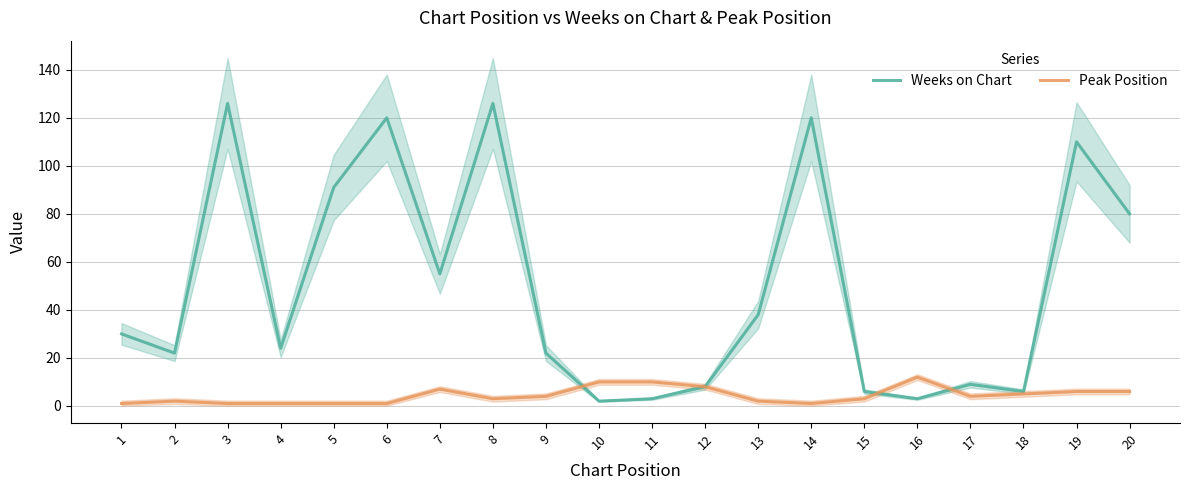

Which category has the lowest value in the Weeks on Chart series?

10